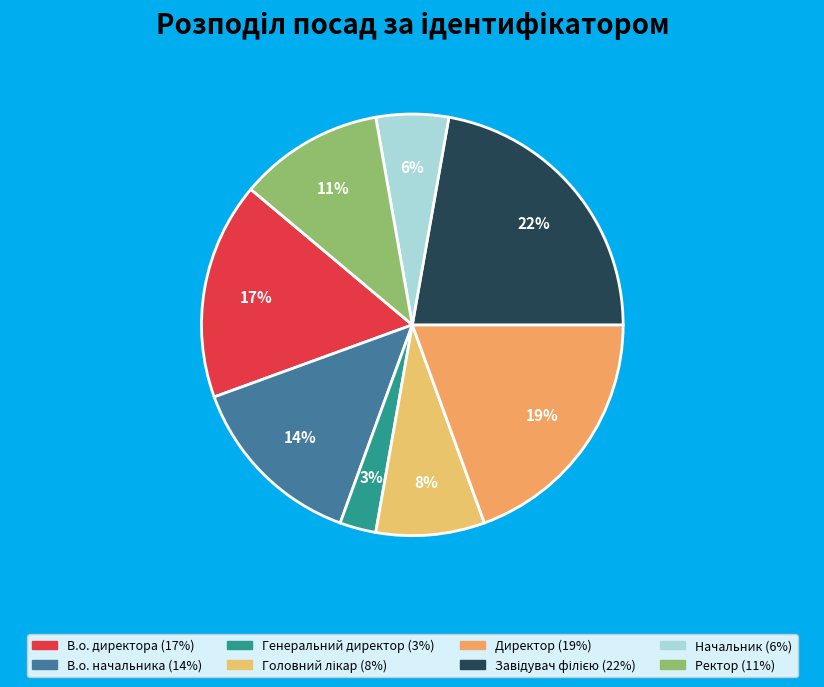

To the nearest percent, what portion does Головний лікар represent?

8%